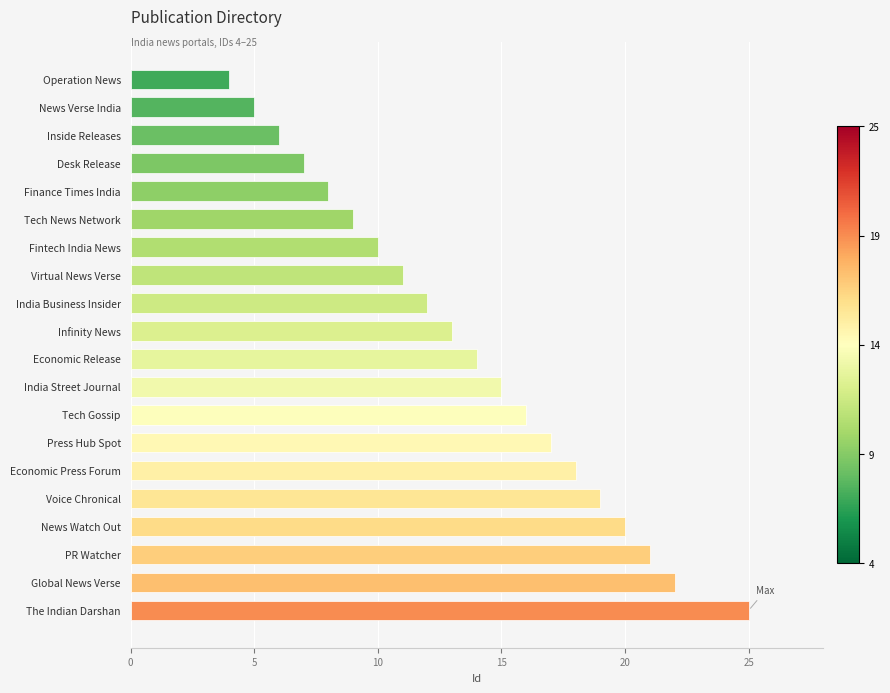

What is the sum of the values at Fintech India News and Desk Release?

17